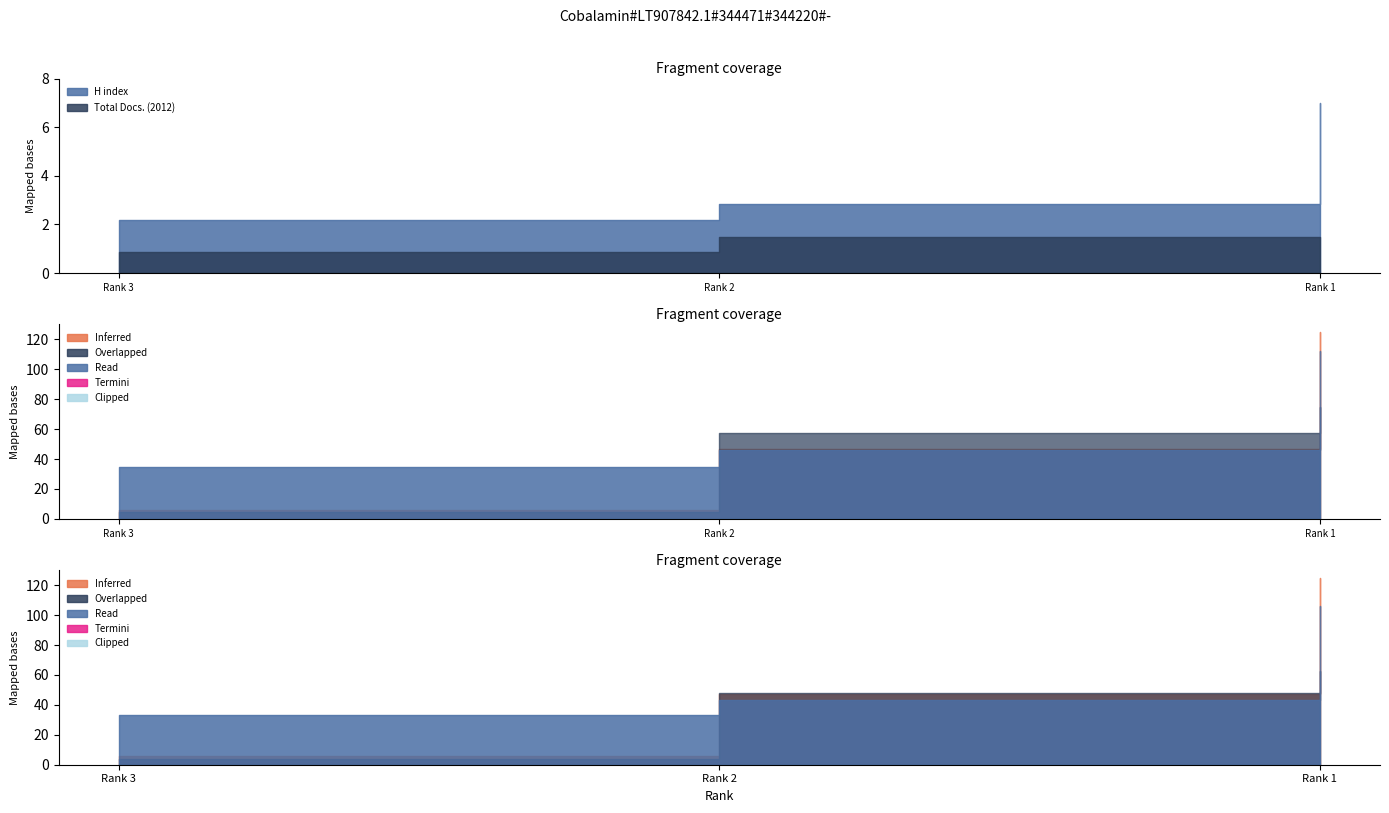

Does the chart display data point markers on the line(s)?

No